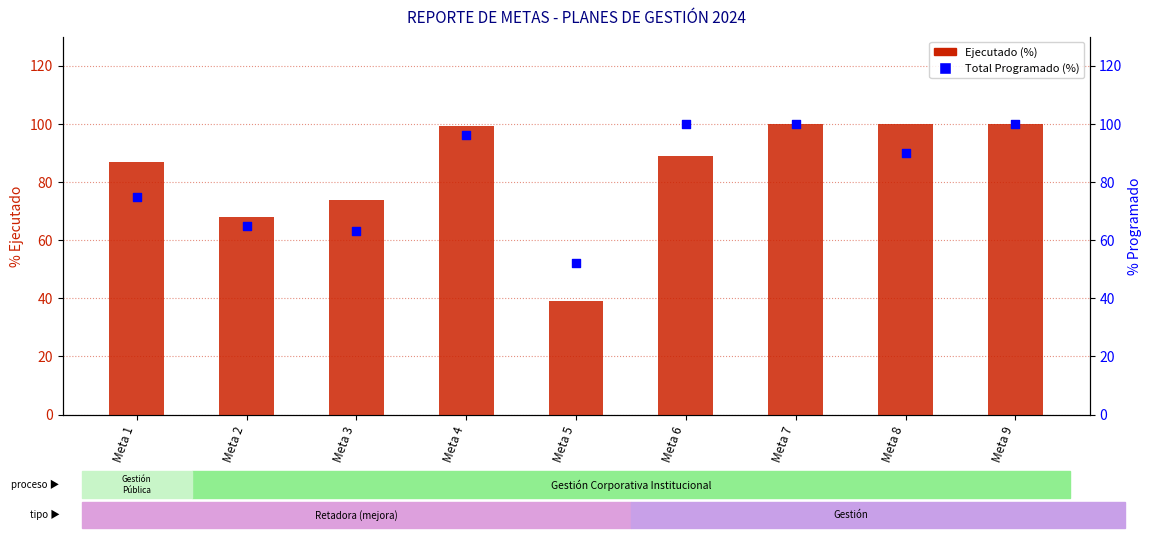

At how many categories does at least one series exceed 76?

6